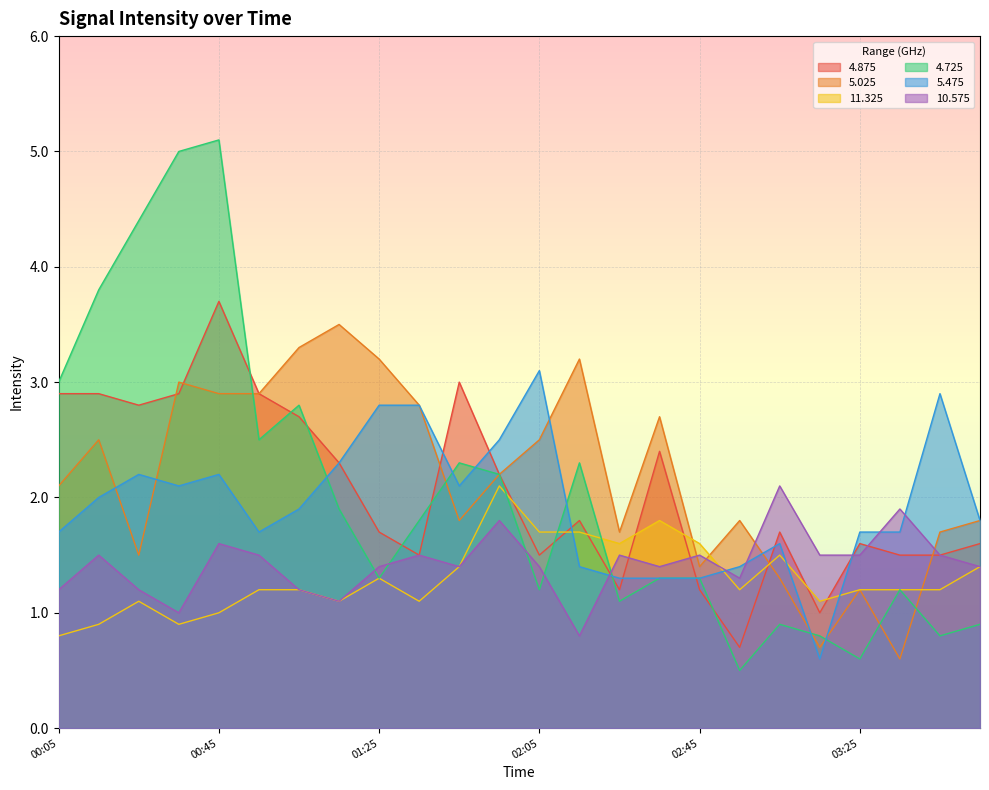

After their last crossing, which series has the higher values: 4.725 or 11.325?

11.325